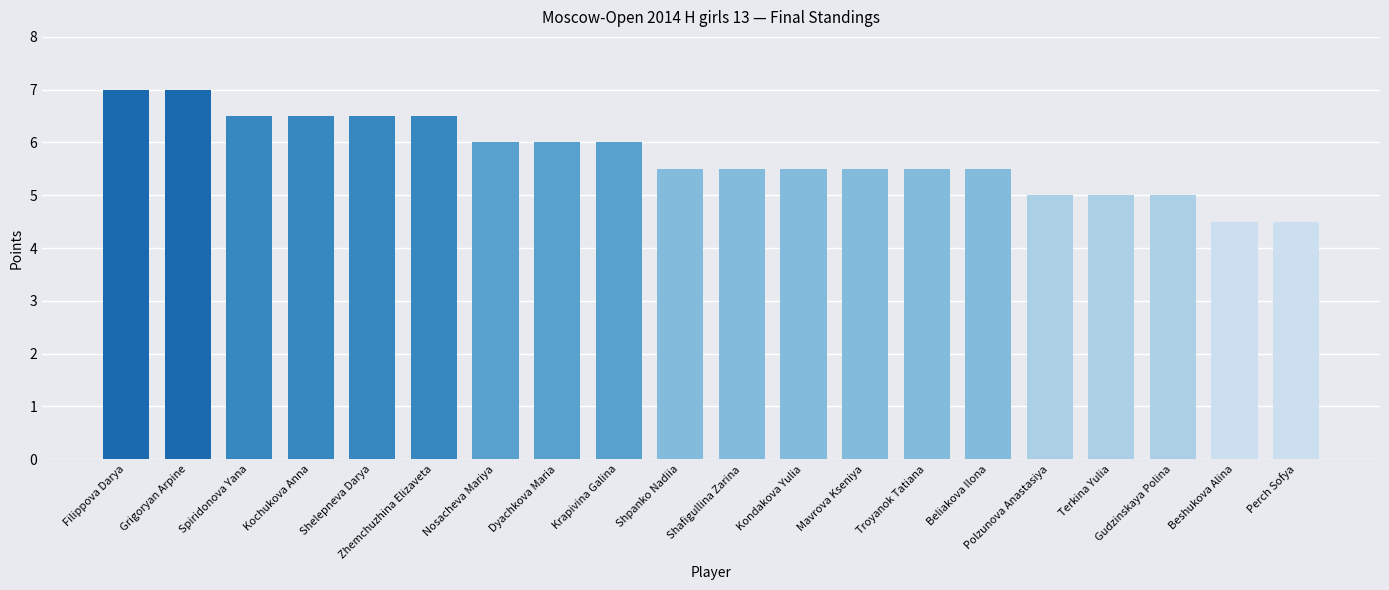

What is the minimum value shown in the chart?

4.5